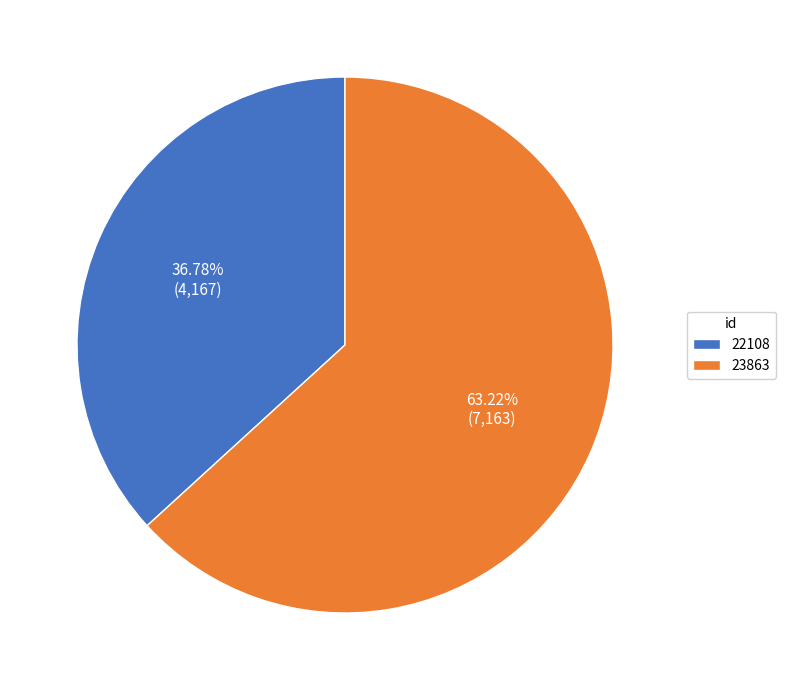

To the nearest percent, what portion does 23863 represent?

63%